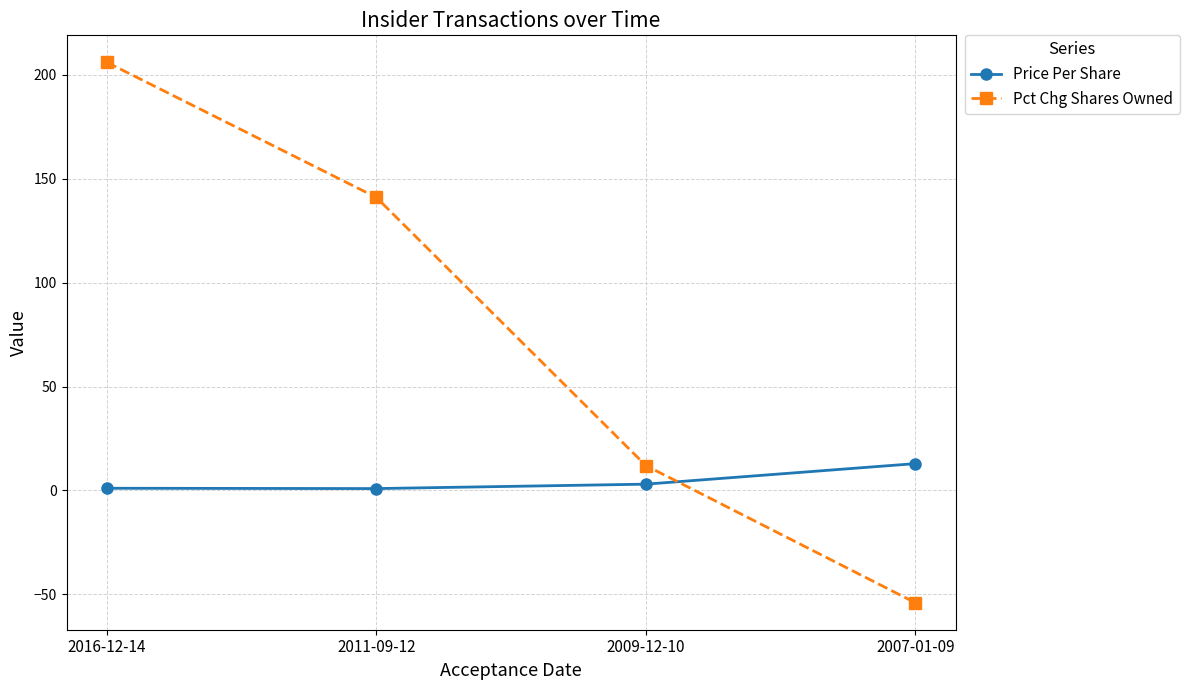

Count the number of data series in this chart.

2